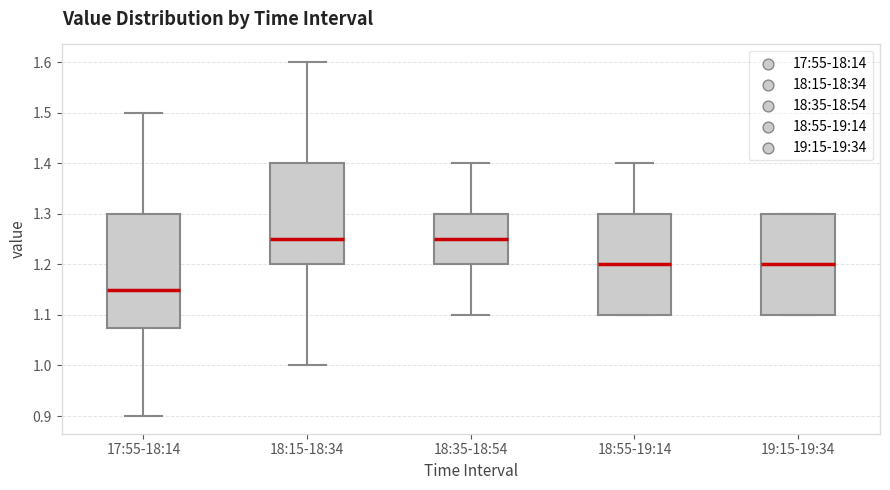

Where does the lower whisker of the box for 18:15-18:34 end on the y-axis? The values are not printed on the chart, so give them approximately, as read against the axis.

1.00